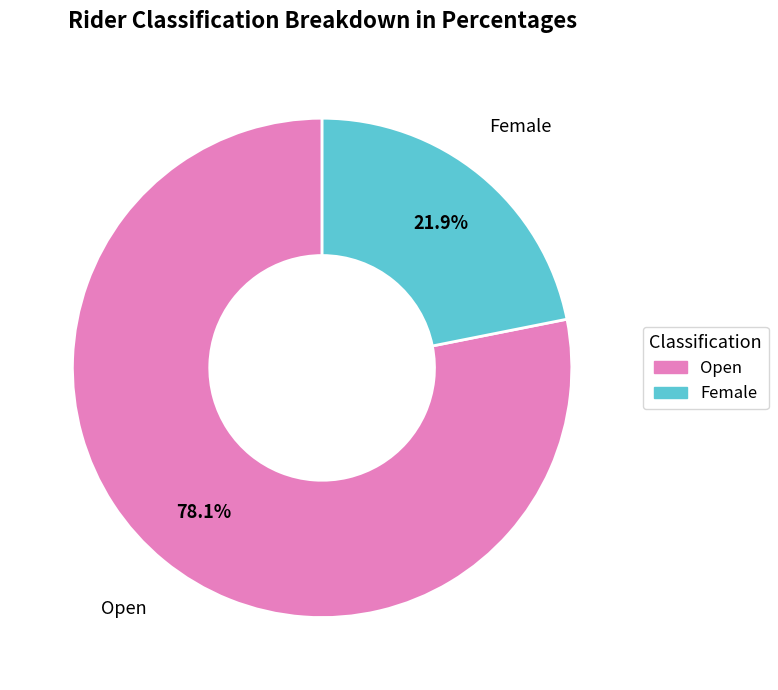

Does any single category account for the majority?

Yes